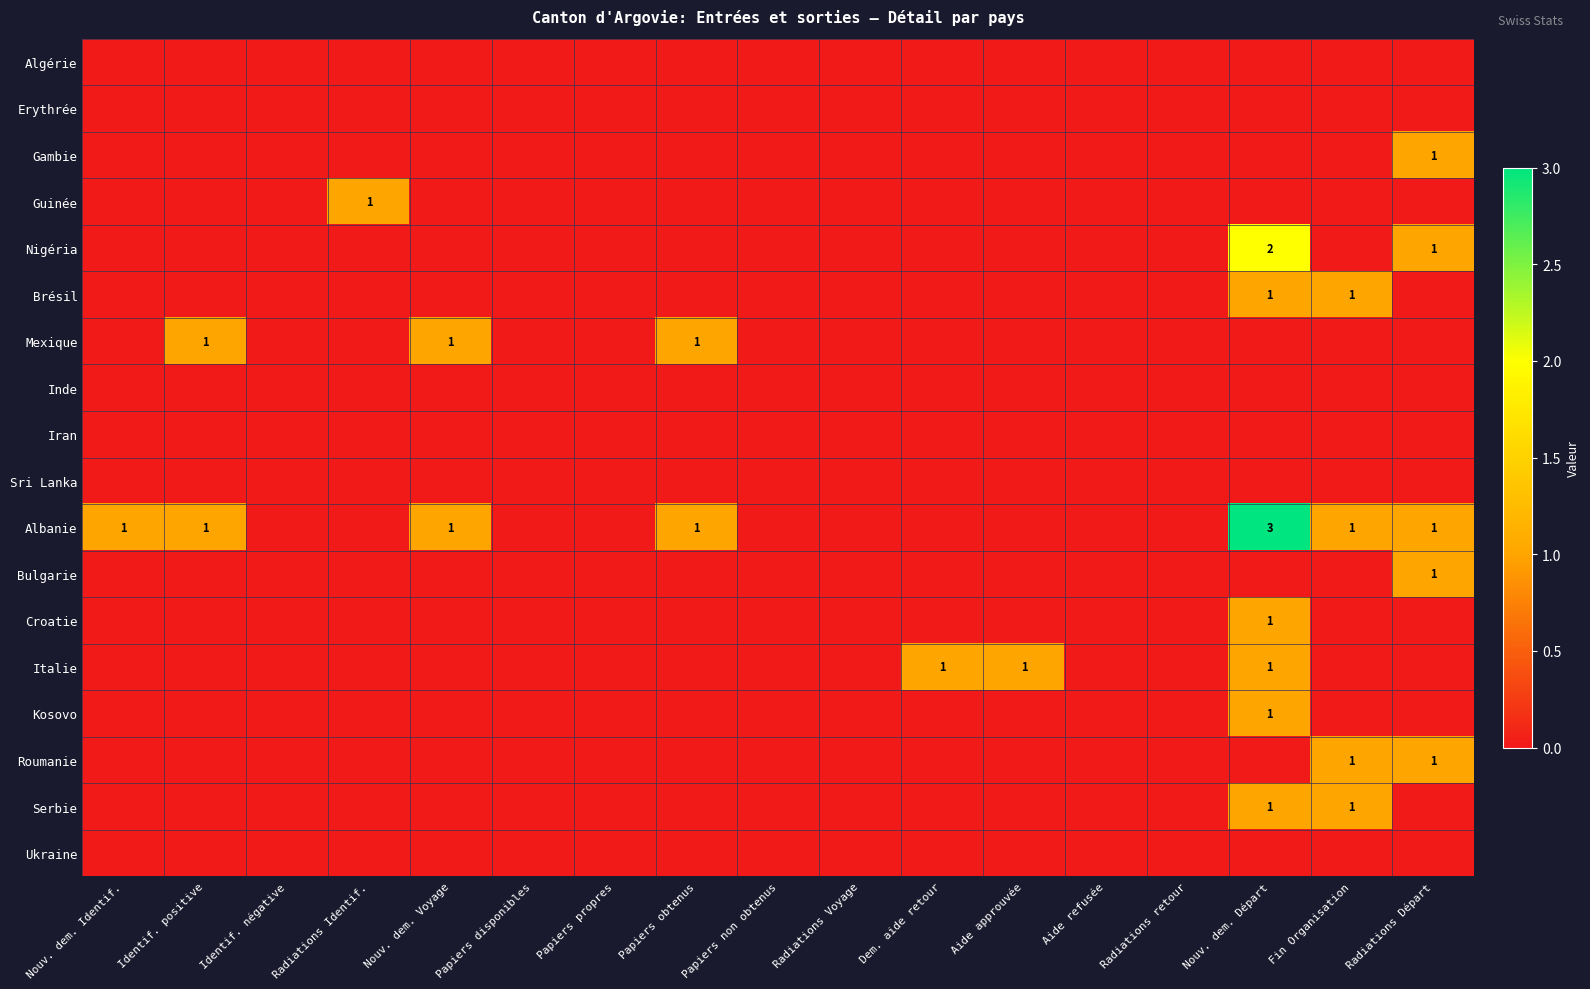

The Brésil series shows 1 at Fin Organisation. True or false?

True